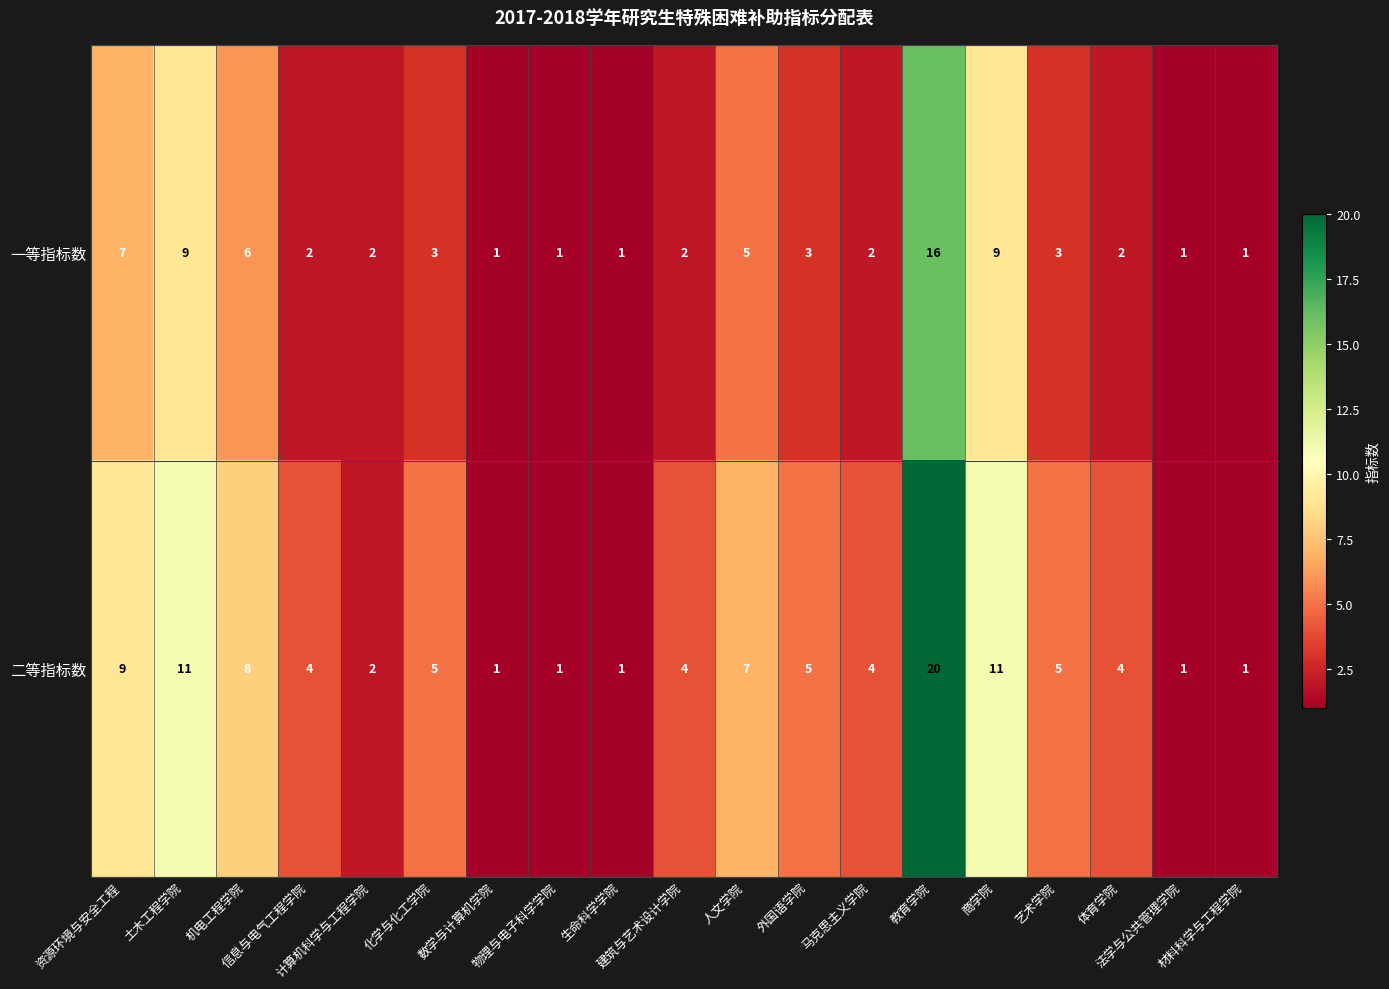

Count the number of categories in the chart.

19